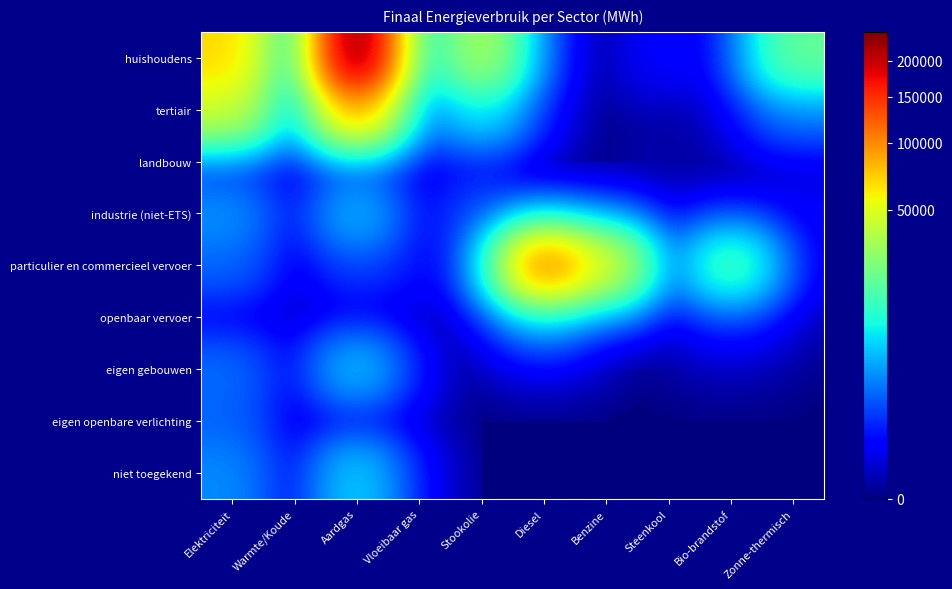

What is the maximum value shown in the chart?

247354.8